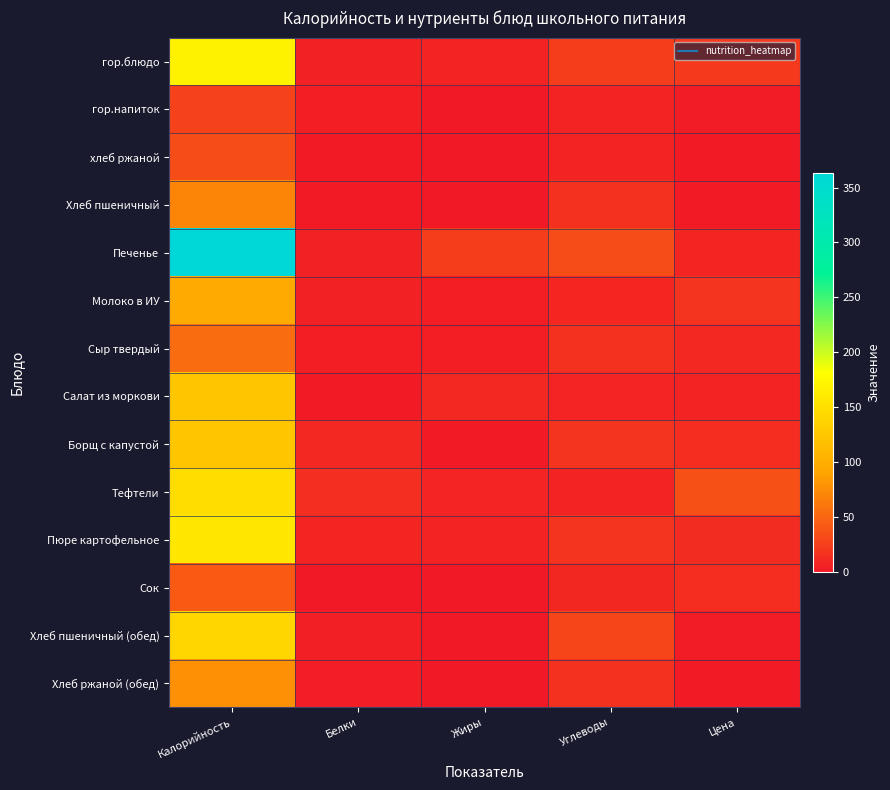

Which label corresponds to the smallest value in the chart?

Жиры